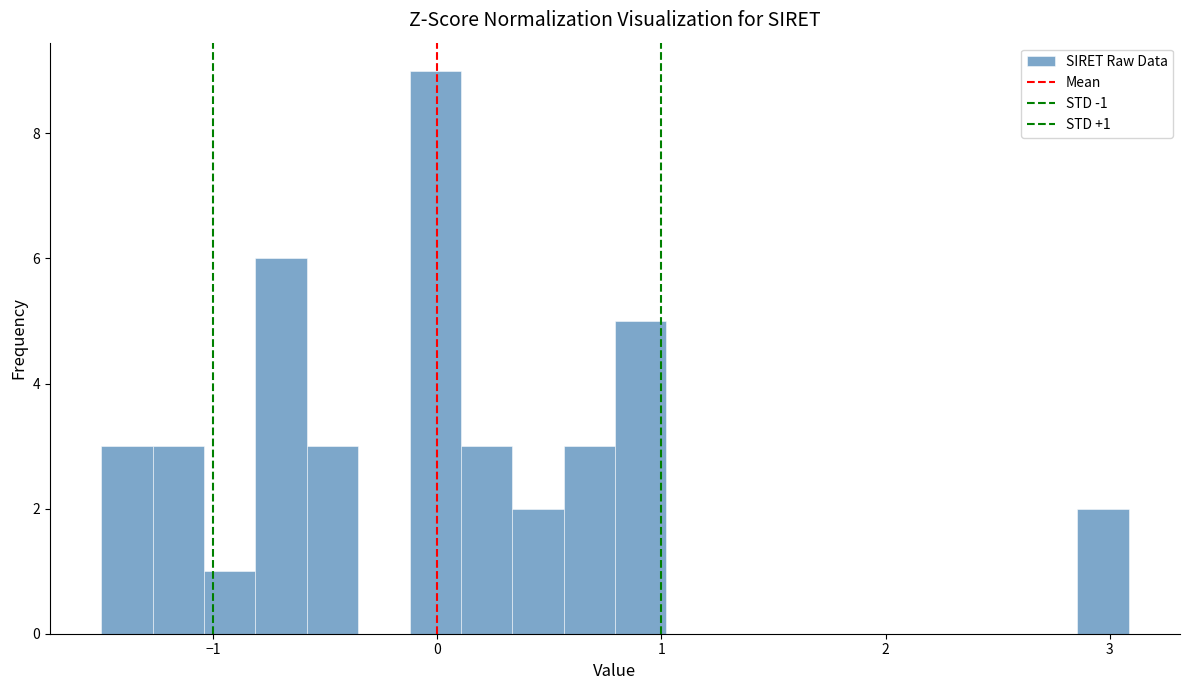

Around what value on the x-axis is the tallest bar? Give the approximate position of its centre, as read against the axis.

0.0